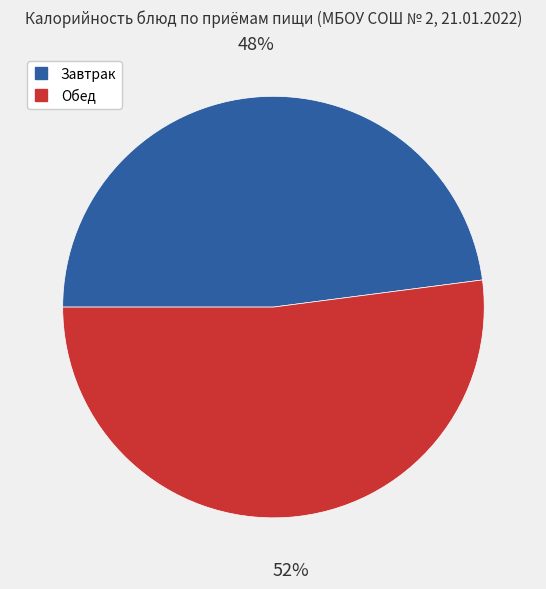

Is there a majority slice in this chart?

Yes